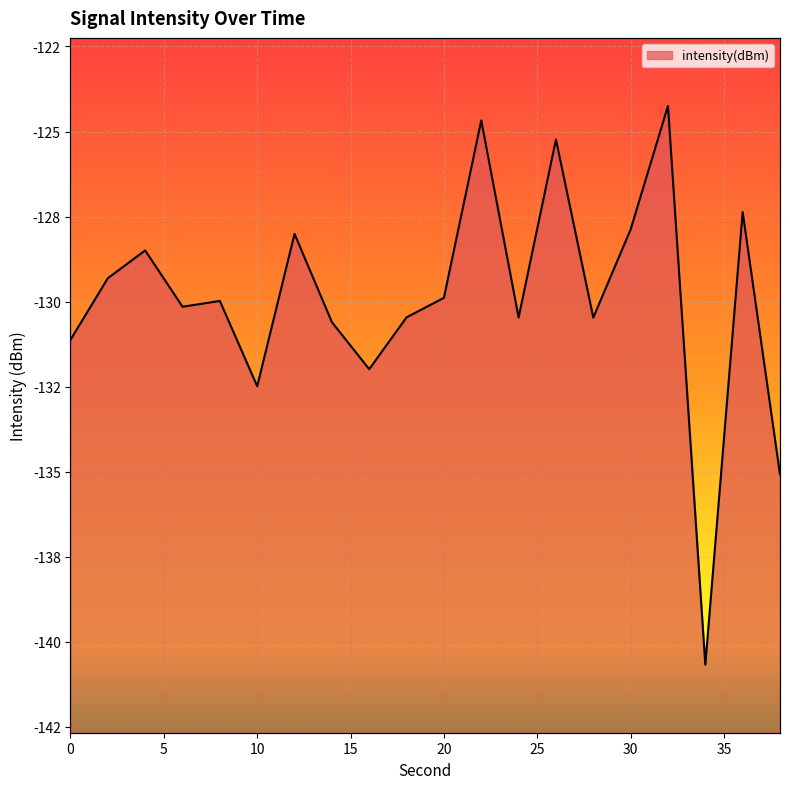

Where is the first local maximum?

4